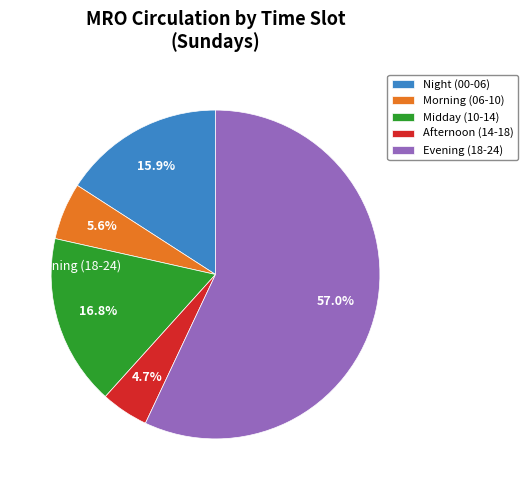

What is the largest slice in the pie chart?

Evening (18-24)